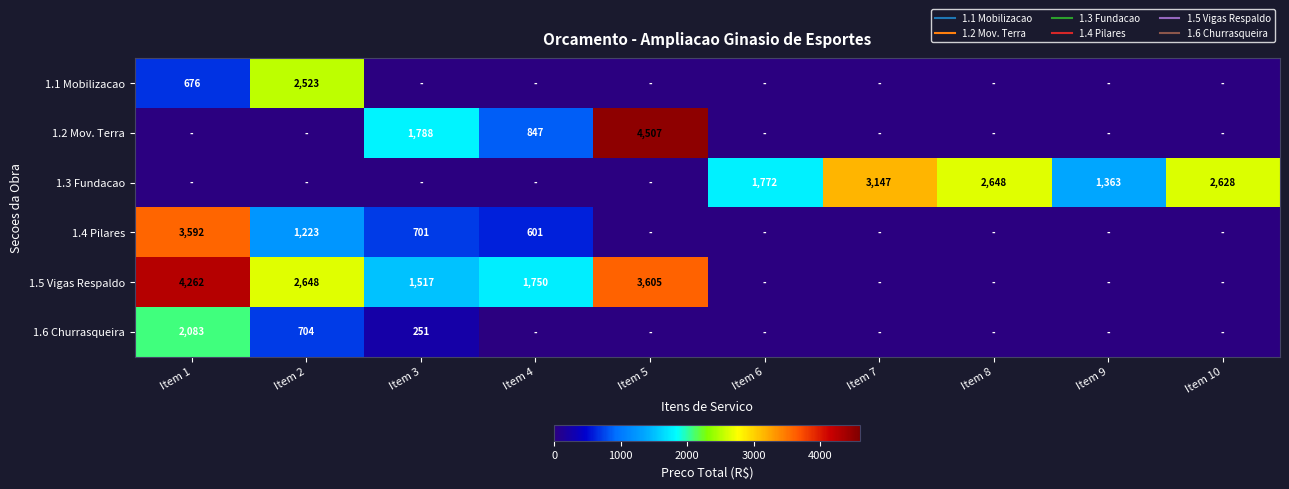

How many values in 1.2 Mov. Terra are above zero?

3